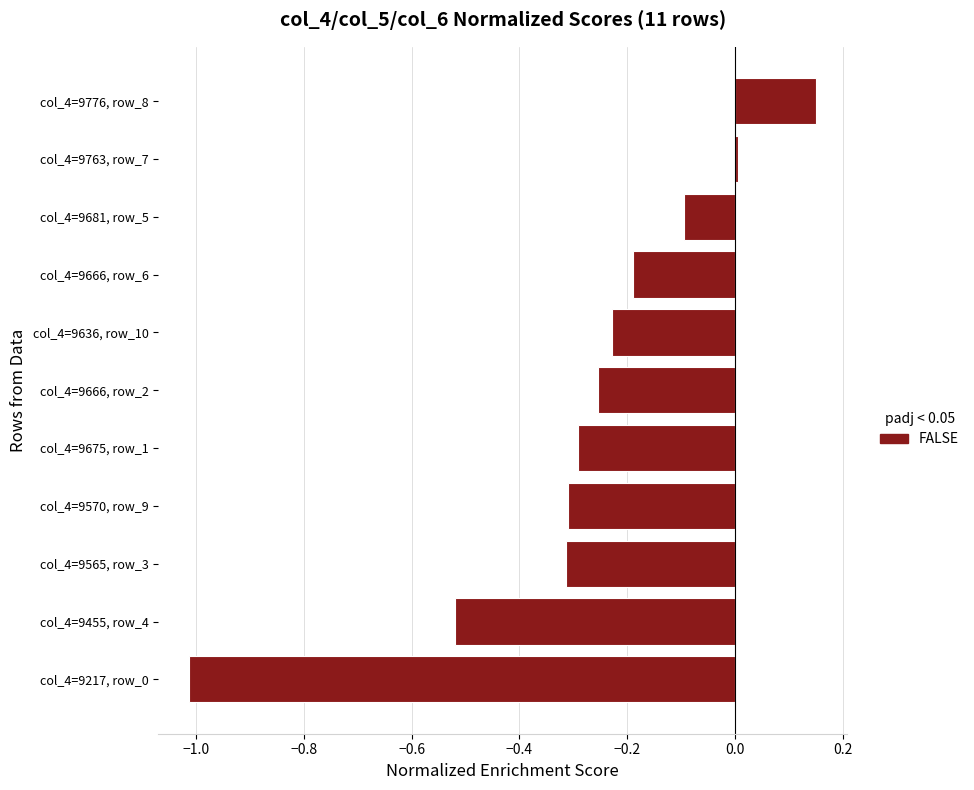

What is the change in value from col_4=9455, row_4 to col_4=9776, row_8?

+0.7